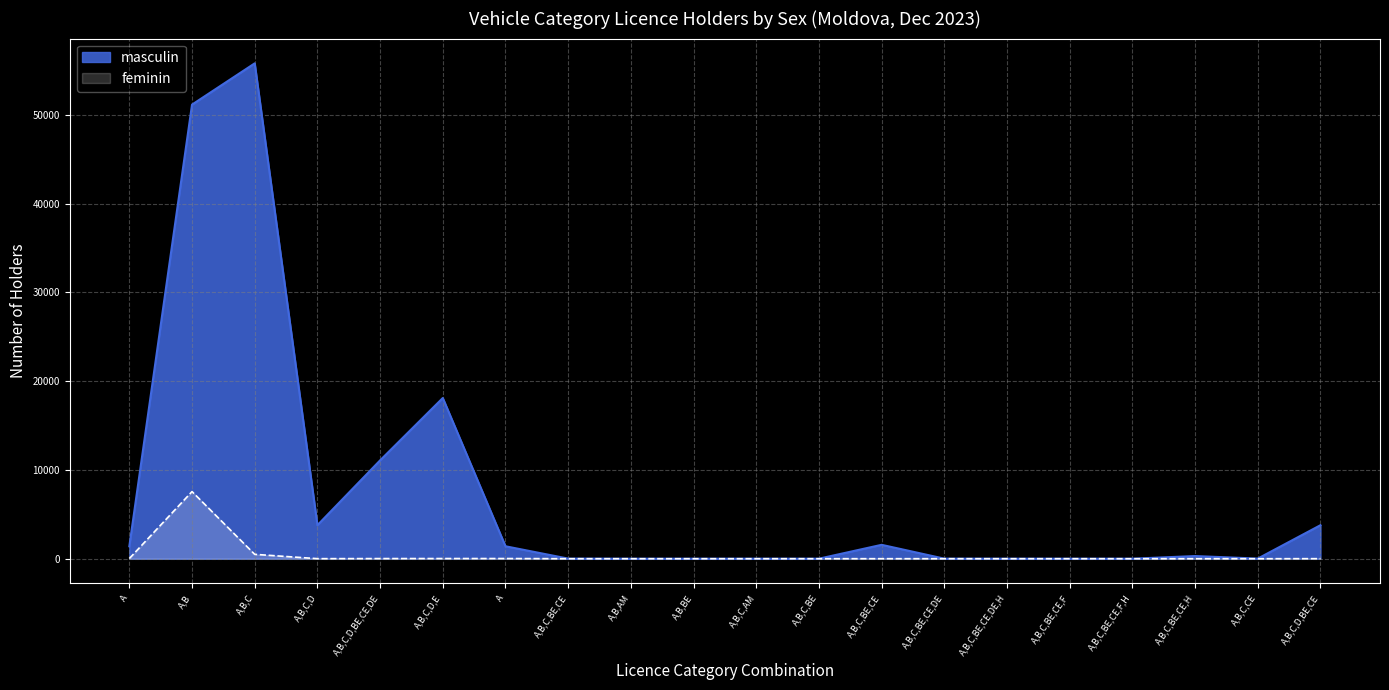

Rank the categories by feminin value from lowest to highest.

A,B,C,BE,CE, A,B,AM, A,B,BE, A,B,C,AM, A,B,C,BE, A,B,C,BE,CE,DE, A,B,C,BE,CE,DE,H, A,B,C,BE,CE,F,H, A,B,C,CE, A,B,C,BE,CE,F, A,B,C,BE,CE,H, A,B,C,BE,CE, A,B,C,D, A,B,C,D,BE,CE, A,B,C,D,BE,CE,DE, A, A,B,C,D,E, A, A,B,C, A,B